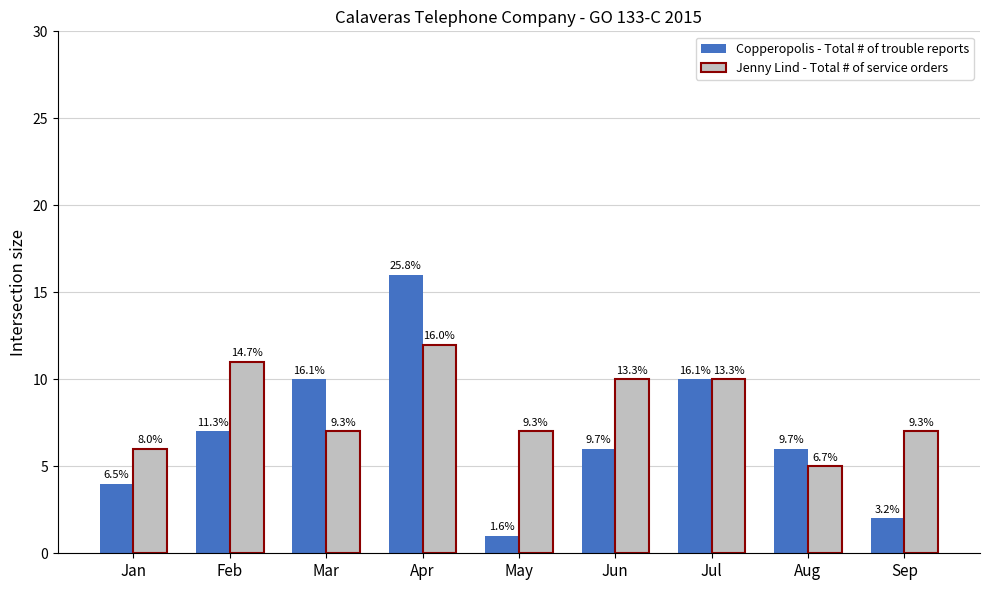

Where does the Copperopolis - Total # of trouble reports series first go above 6?

Feb